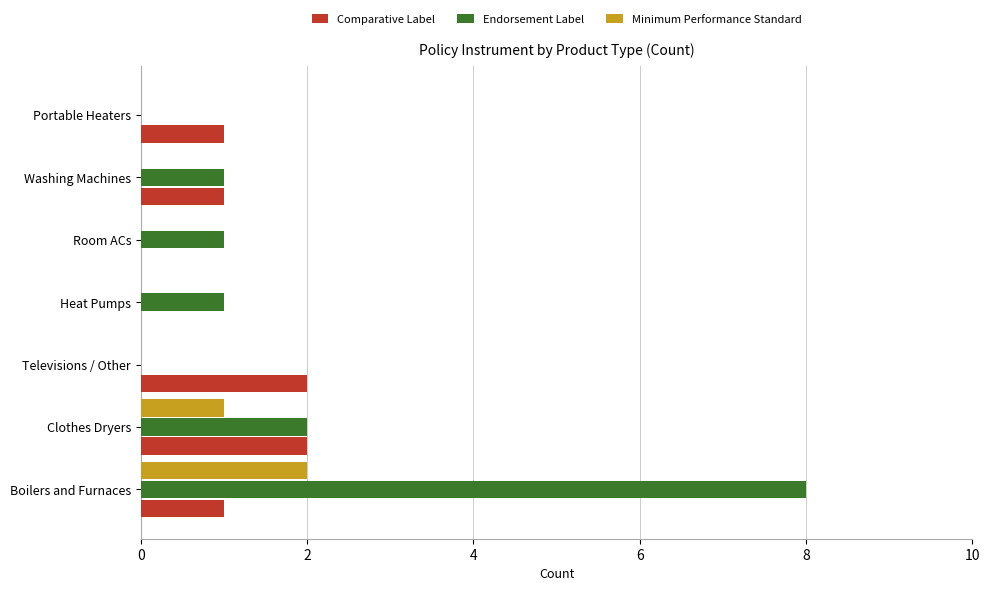

Is it true that Endorsement Label equals 8 at Boilers and Furnaces?

True